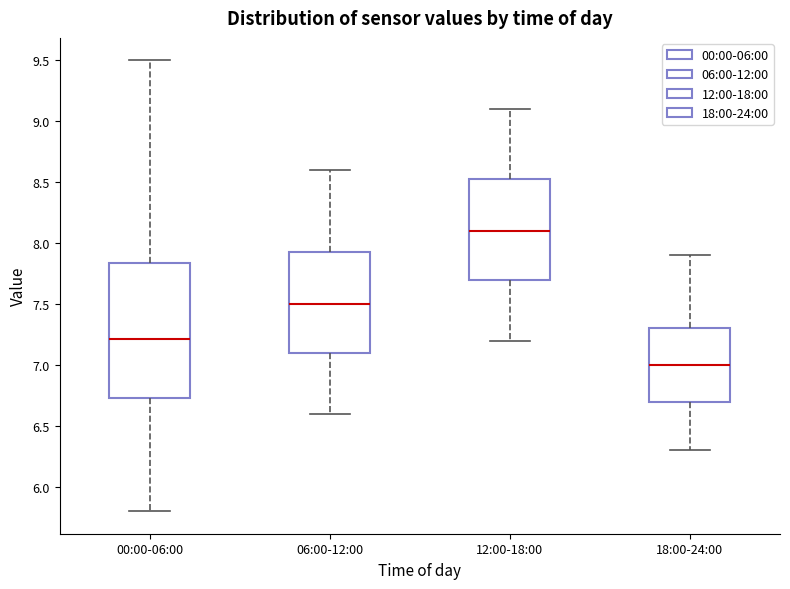

Comparing the boxes themselves (not the whiskers), which one is the tallest?

00:00-06:00